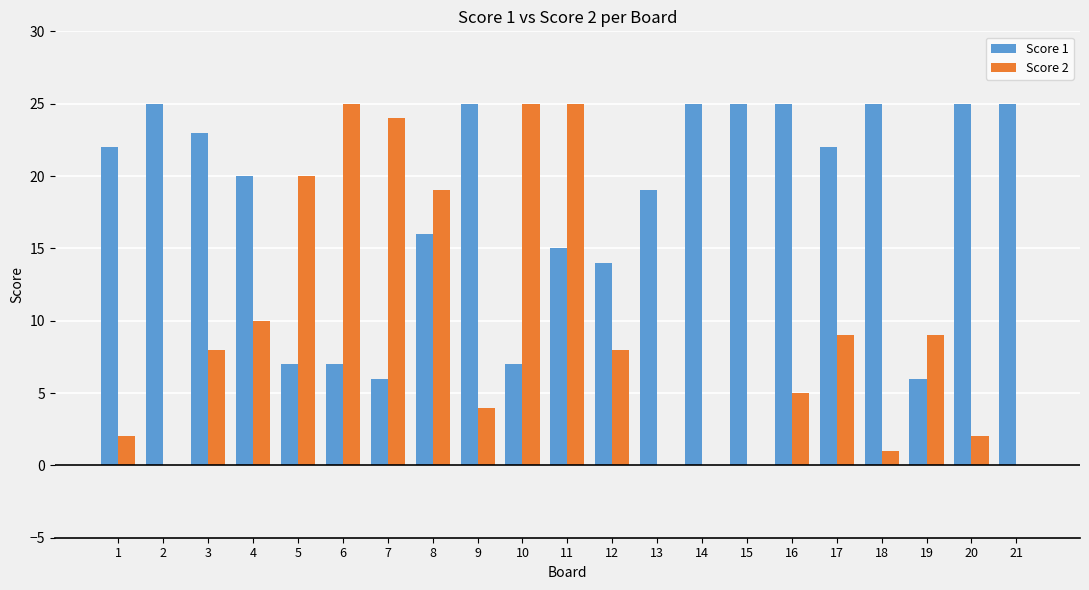

Which series has the widest spread of values?

Score 2